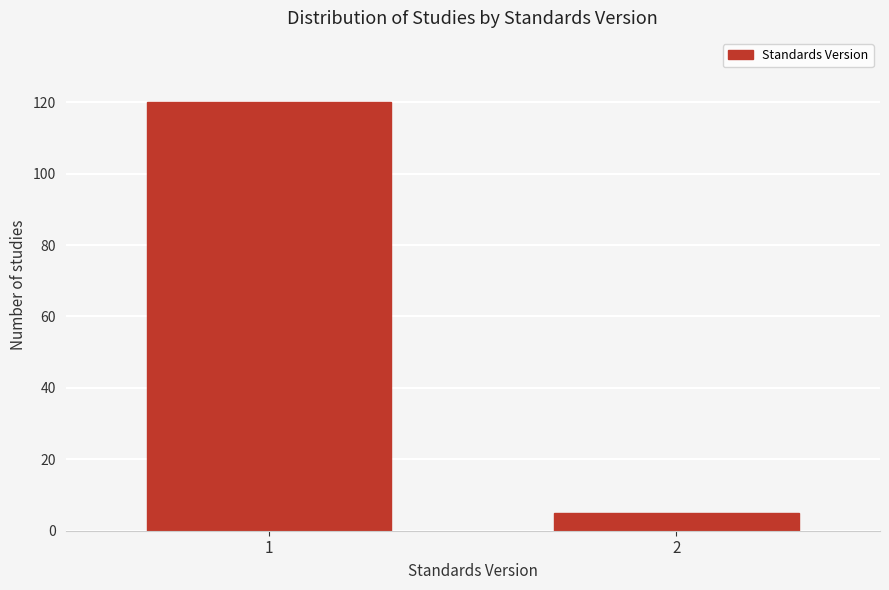

Reading left to right, list all the values displayed in this chart.

1=120	2=5